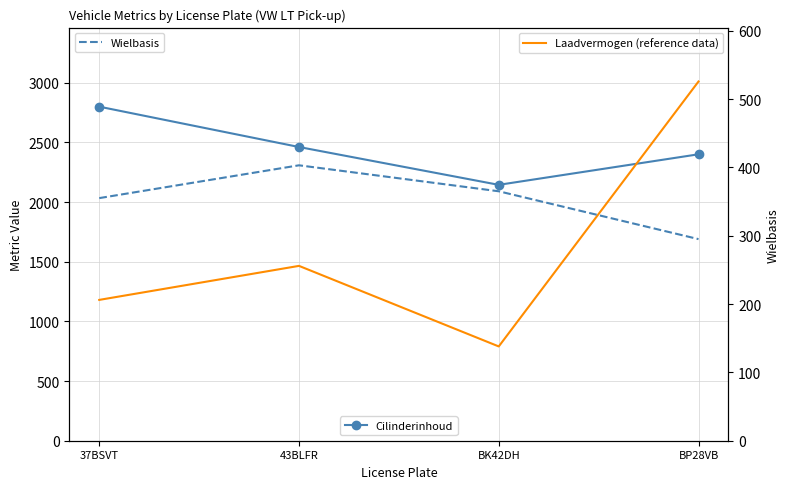

What is the difference between the maximum and second lowest values in the Wielbasis series?

48